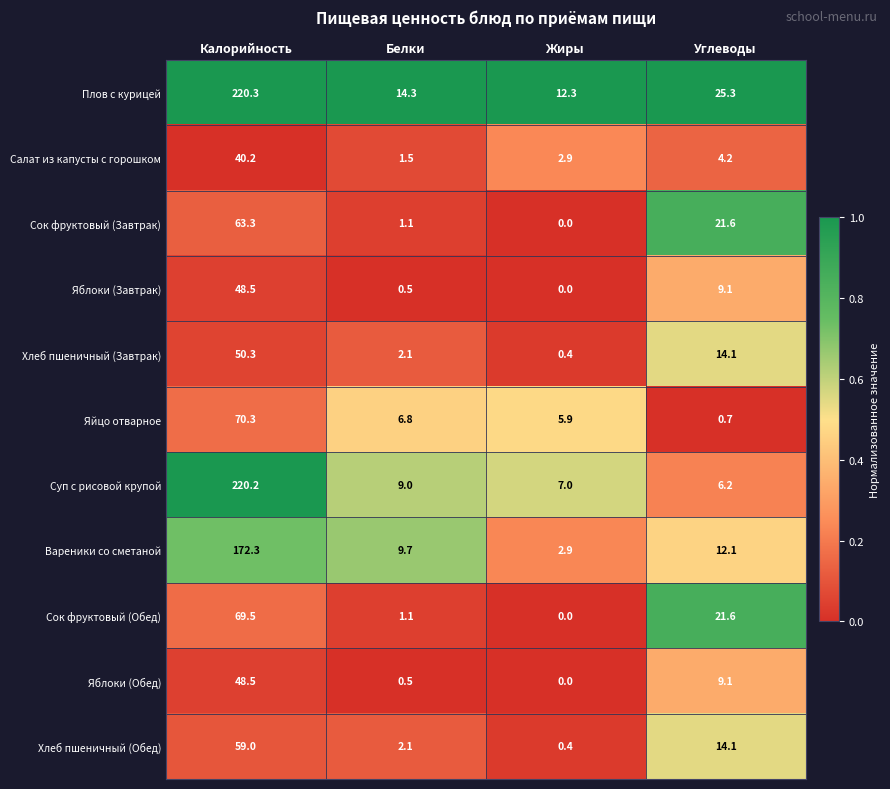

List the labels in order of Плов с курицей value, largest first.

Калорийность, Углеводы, Белки, Жиры